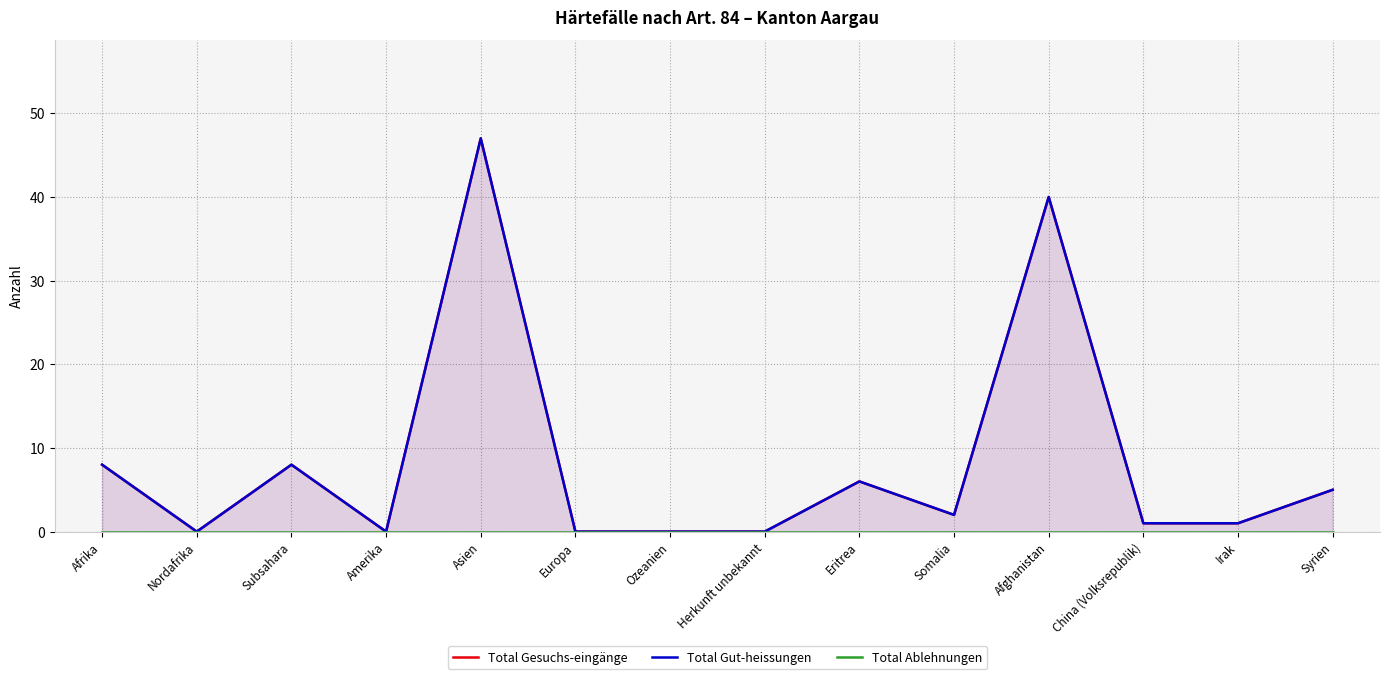

The value of Total Gut-heissungen at Ozeanien is 0. True or false?

True